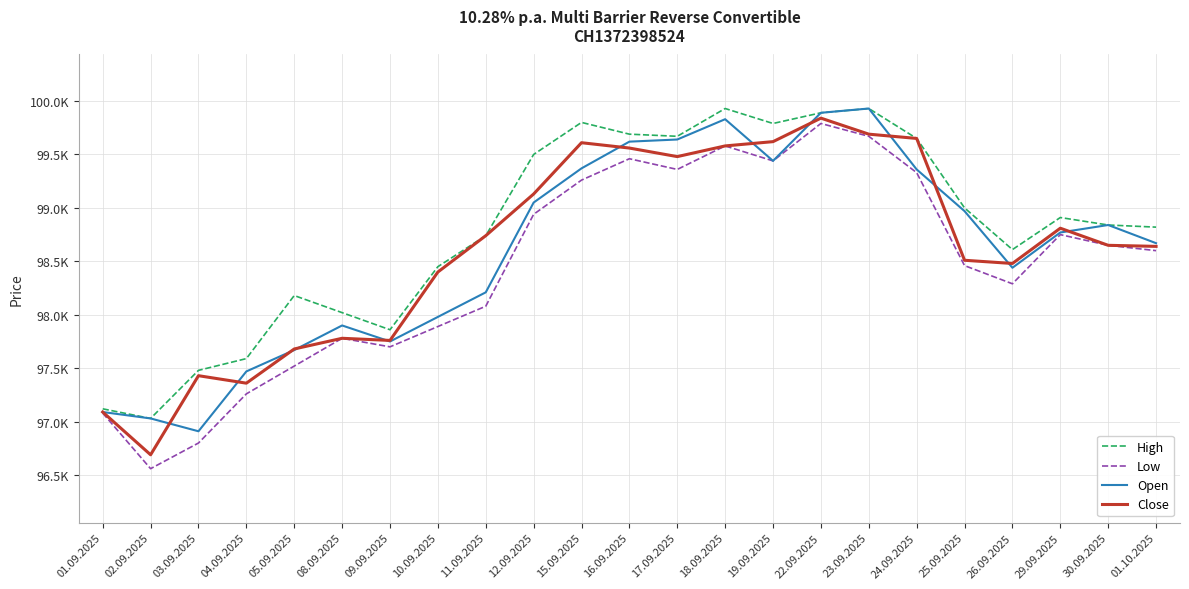

What are all the series names shown in the legend?

High, Low, Open, Close